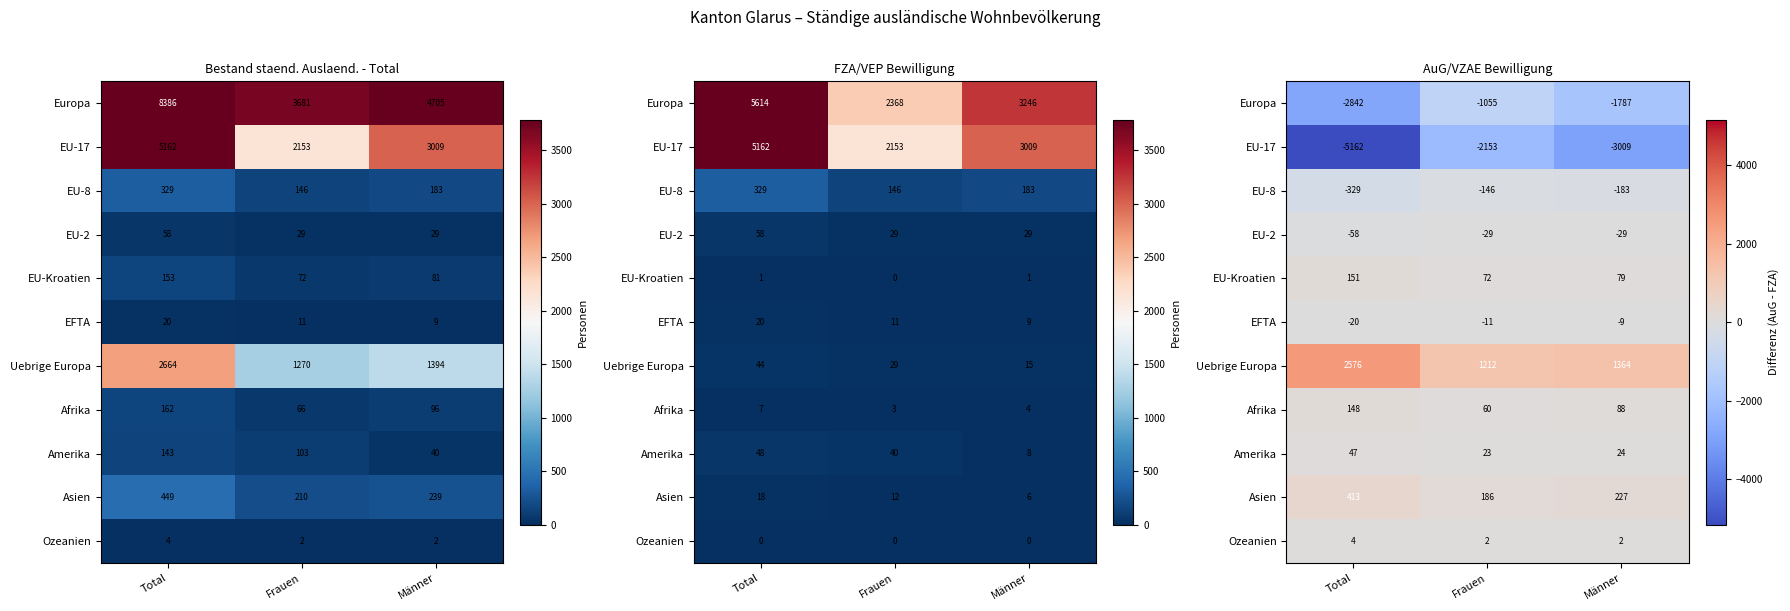

Where is EFTA nearest to the value -14?

Frauen